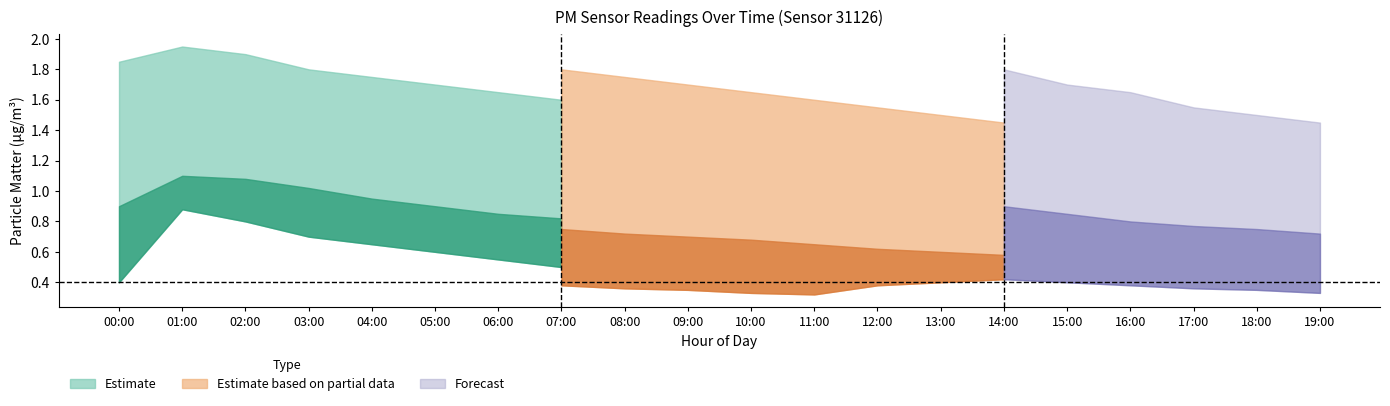

Rank the categories by P2_lower value from lowest to highest.

11:00, 10:00, 19:00, 09:00, 18:00, 08:00, 17:00, 07:00, 12:00, 16:00, 00:00, 06:00, 13:00, 15:00, 05:00, 14:00, 04:00, 03:00, 02:00, 01:00